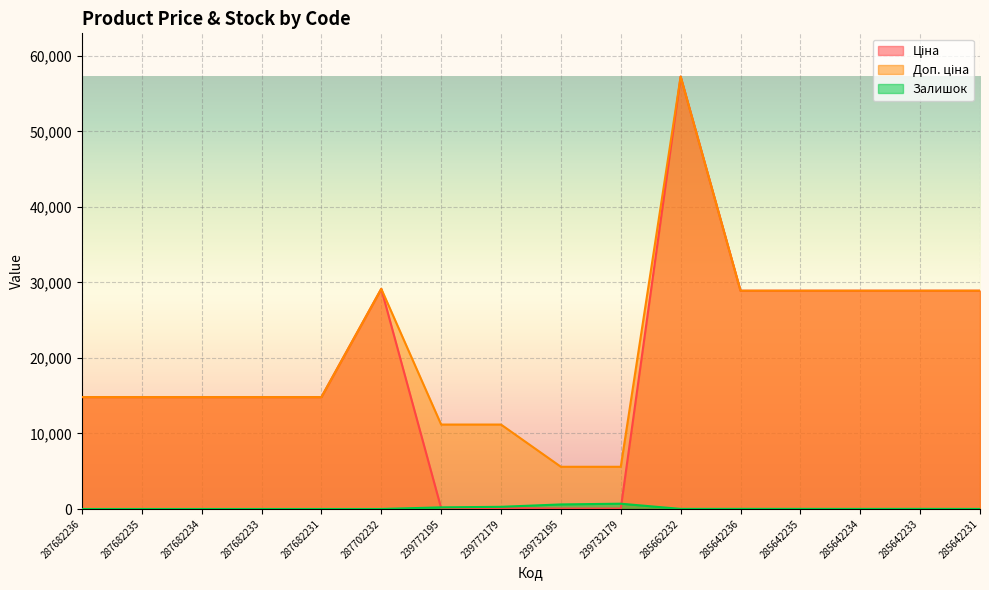

What position from the right is 285662232?

6